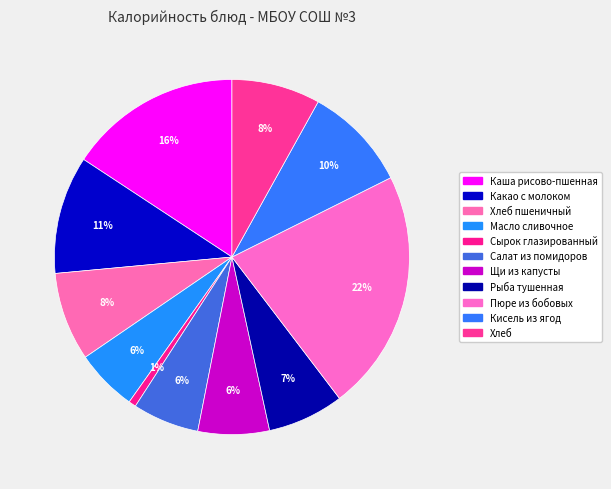

To the nearest percent, what is the difference between the largest and smallest slice percentages?

21%